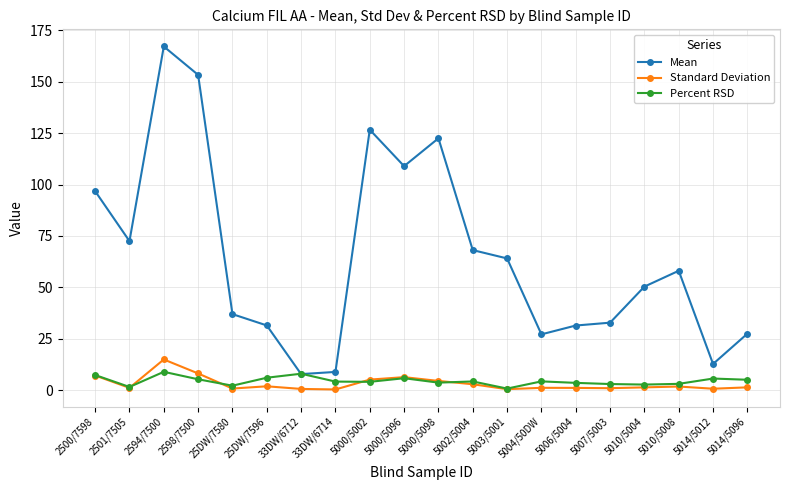

At which category is the sum across all series the highest?

2594/7500